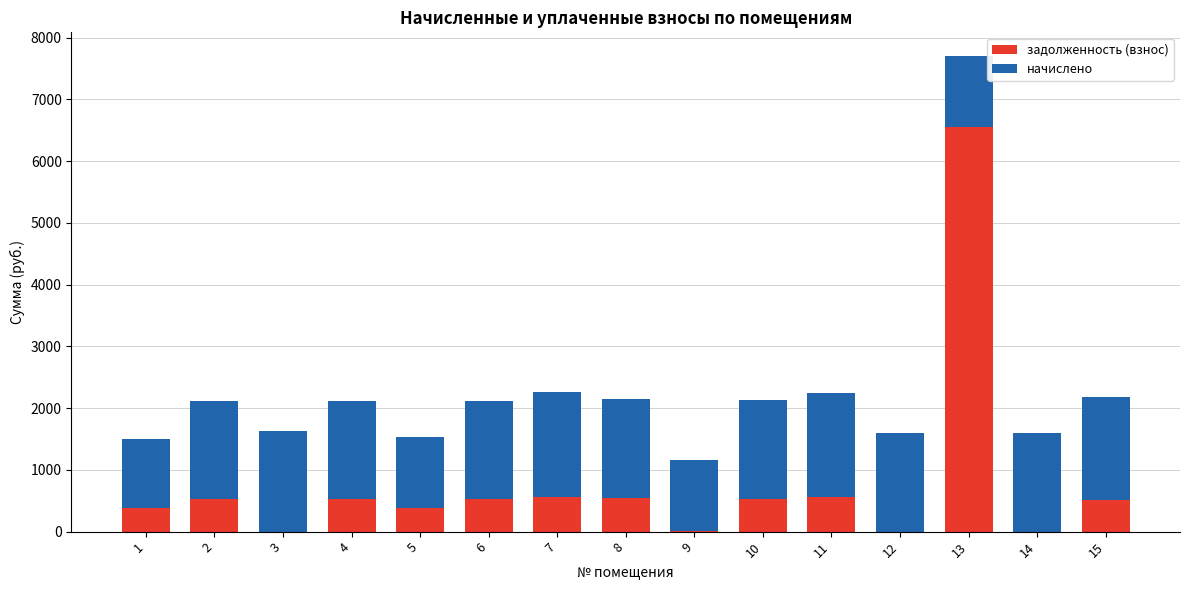

Where does the задолженность (взнос) series first go above 527?

2